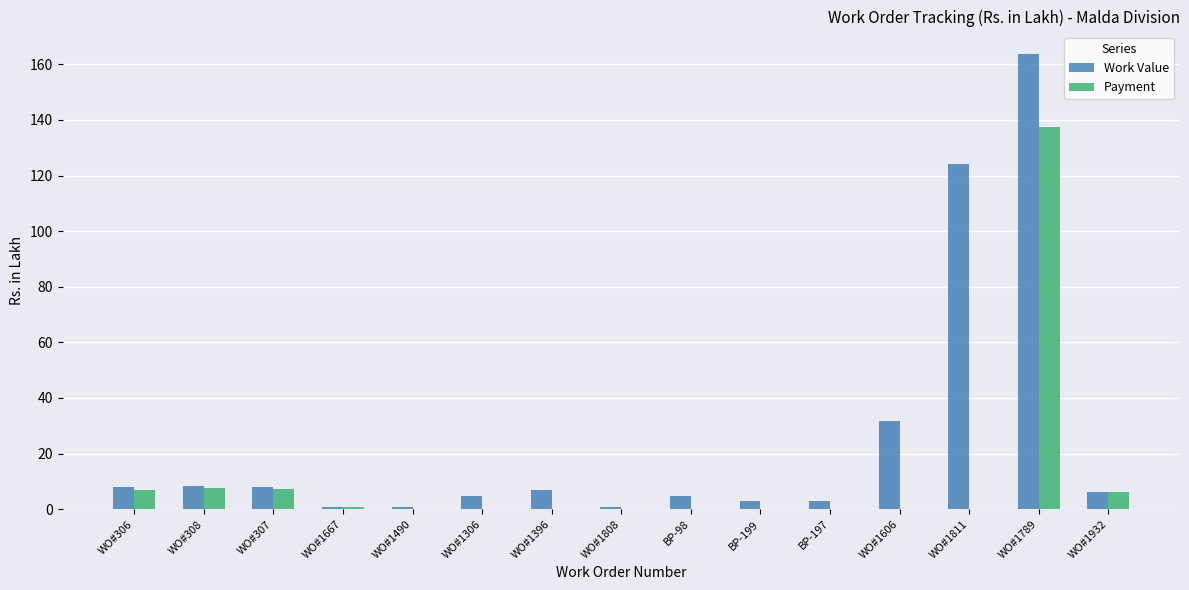

How many categories are shown in the chart?

15